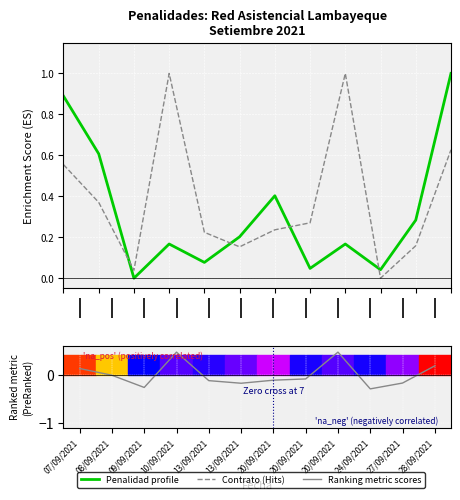

What is the value of the Monto total del Contrato point at the 7th from the left?

-0.1